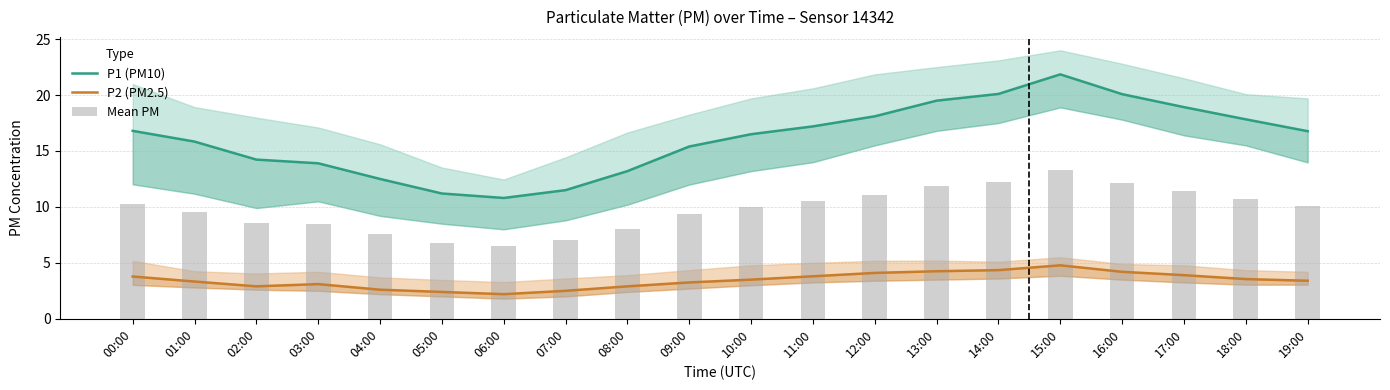

Which series has the largest range (max minus min)?

P1 (PM10)